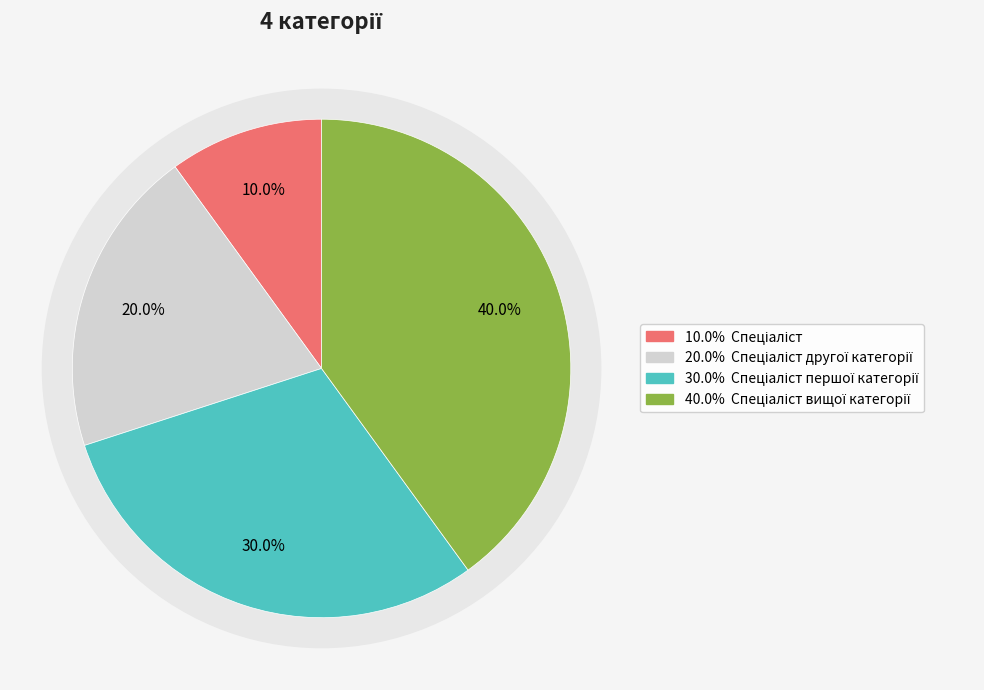

What portion of the pie excludes Спеціаліст?

90.0%